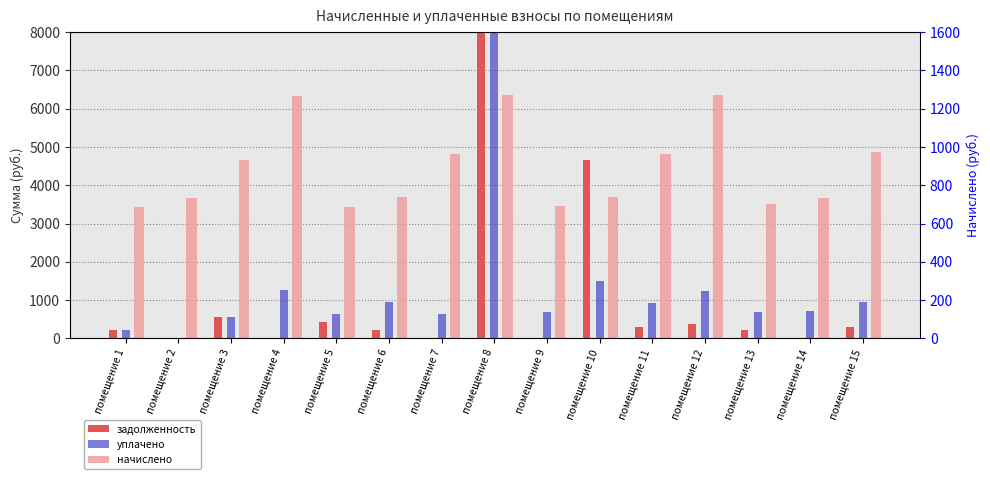

At how many categories does at least one series exceed 16329?

1